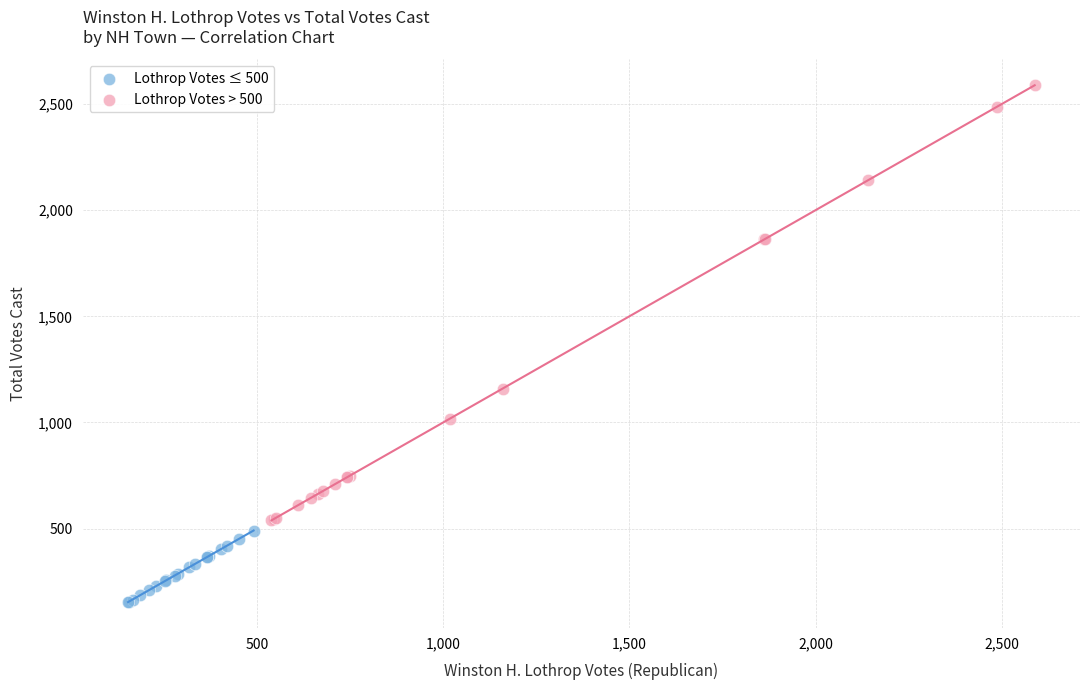

Which series reaches the minimum Y coordinate?

Lothrop Votes ≤ 500